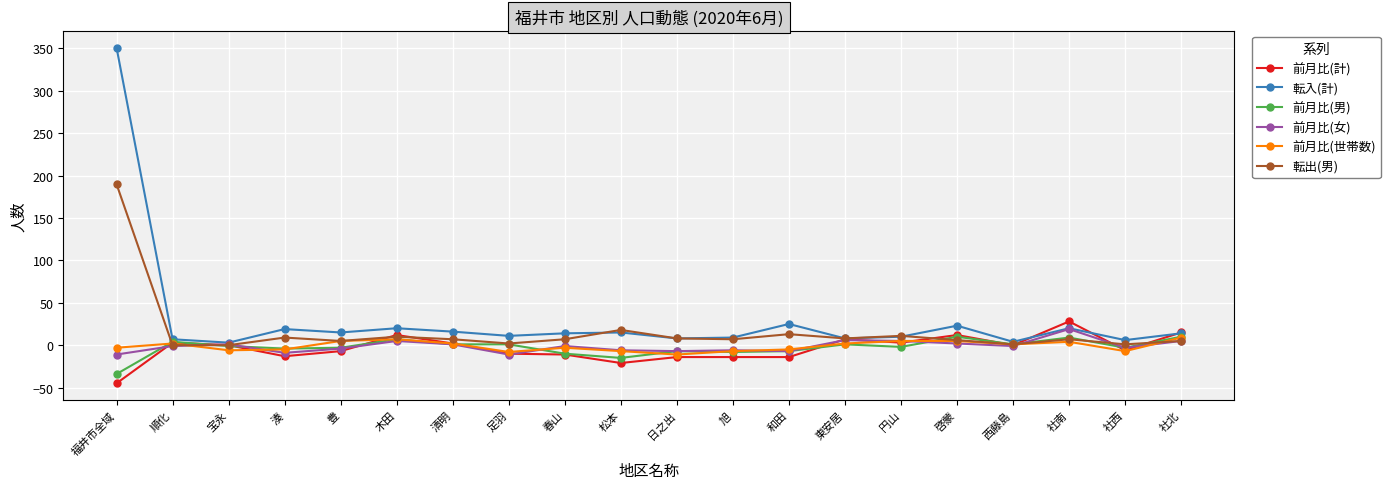

Count the number of categories in the chart.

20